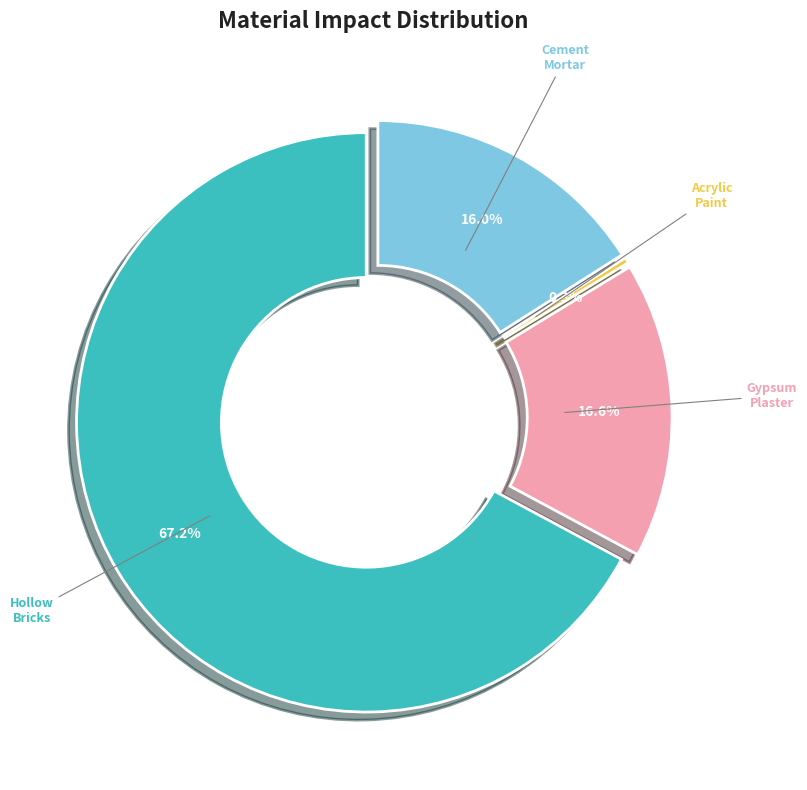

Is there any slice that represents more than half of the pie?

Yes